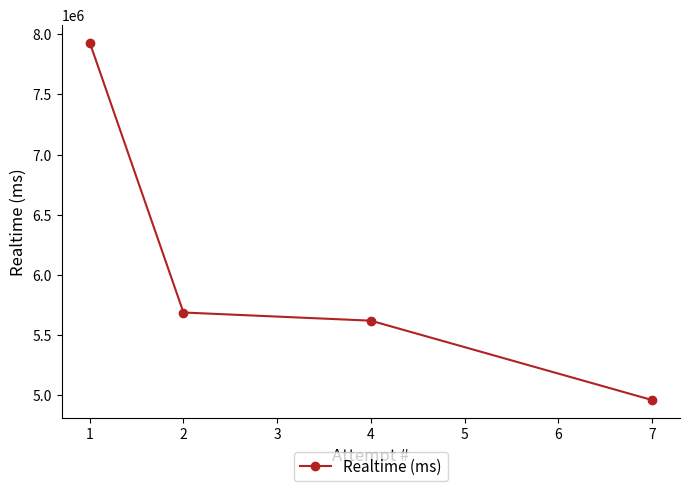

What is the minimum value shown in the chart?

4962000